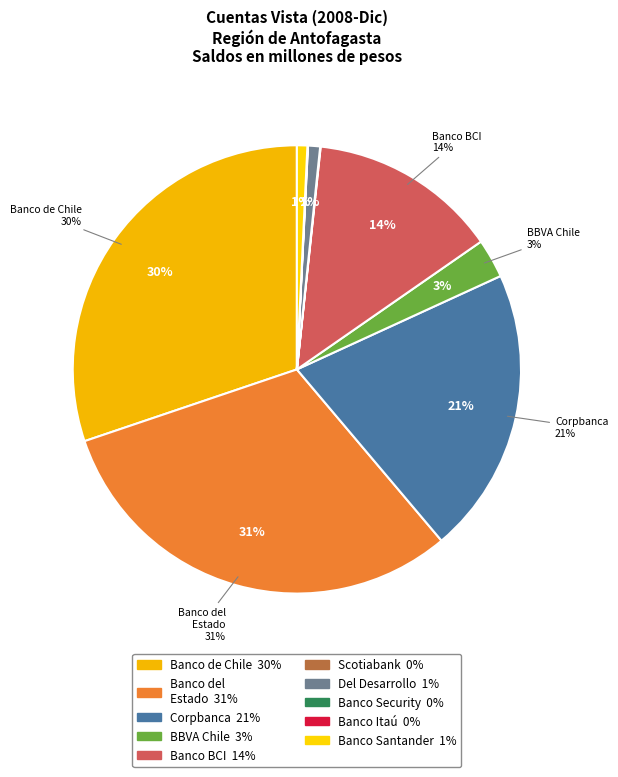

Is it true that Banco Santander-Chile is 11% of the pie?

False